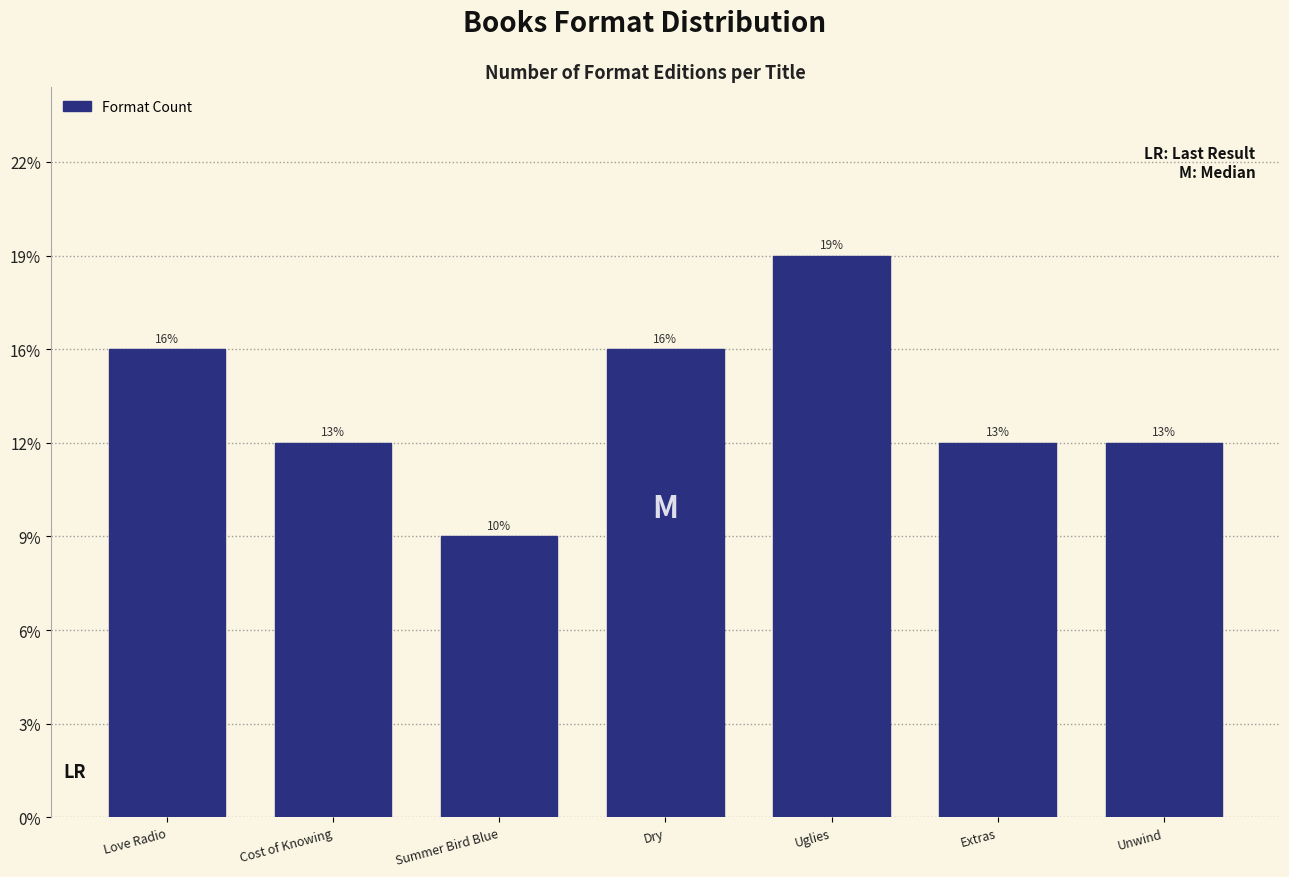

Does the chart contain any negative values?

No